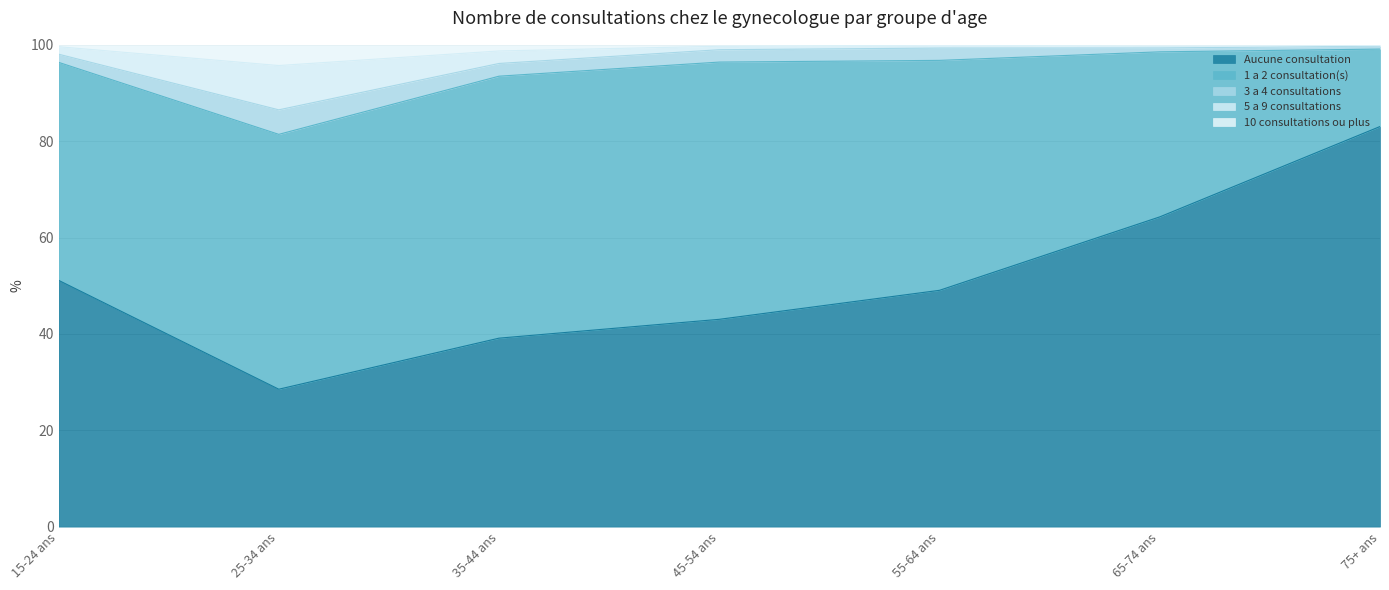

What is the minimum value for Aucune consultation?

28.5